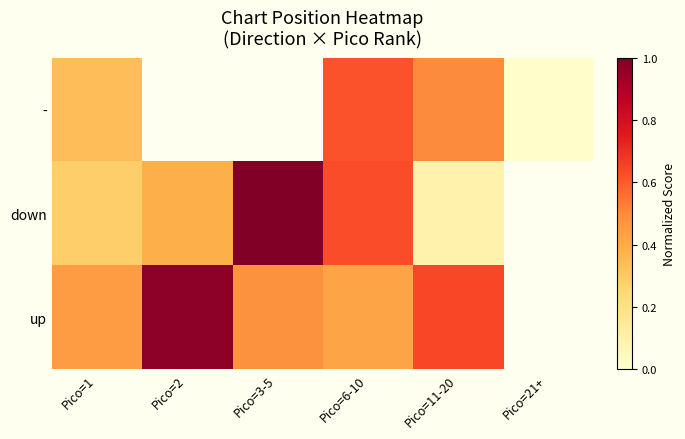

Where is - nearest to the value 0?

Pico=21+